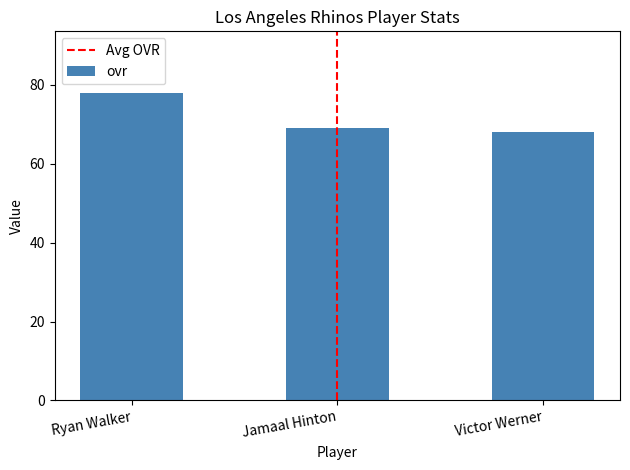

What is the label of the 2nd bar from the left?

Jamaal Hinton